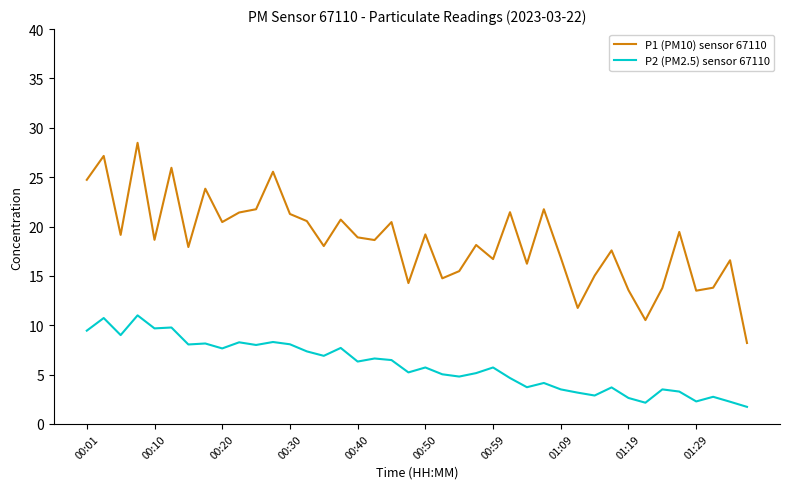

Which series has the largest range (max minus min)?

P1 (PM10) sensor 67110